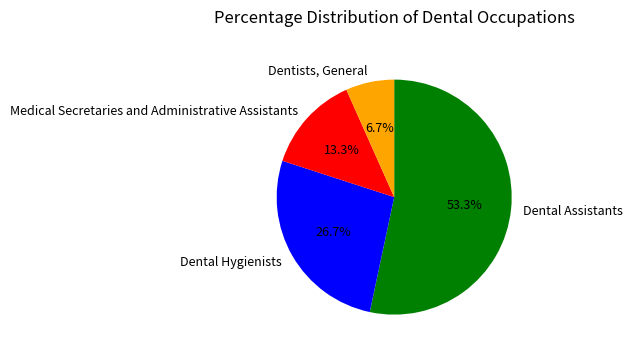

How much of the chart is everything except Medical Secretaries and Administrative Assistants?

86.7%